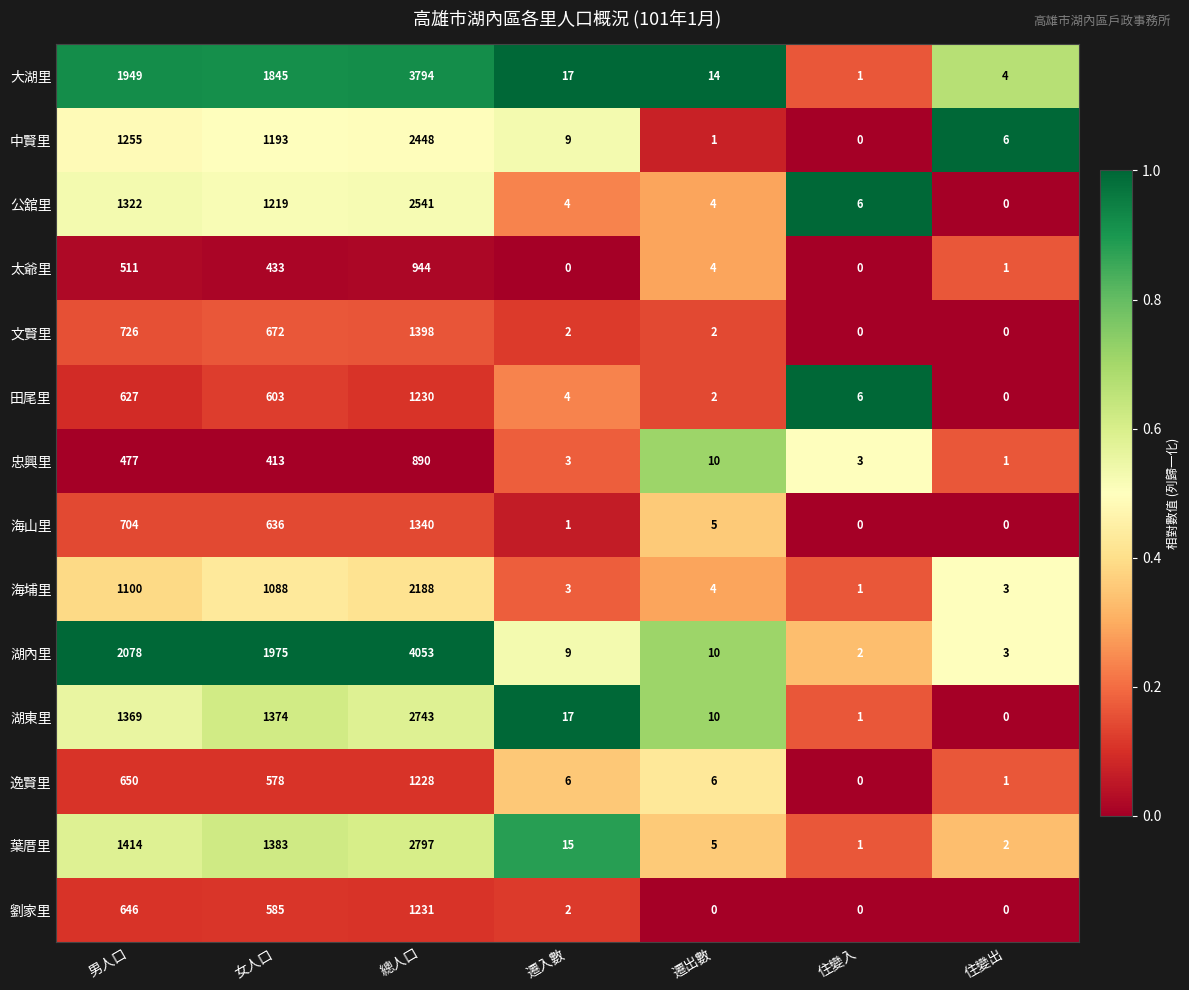

What value does the 湖內里 series have at 遷出數, to the nearest 10?

10